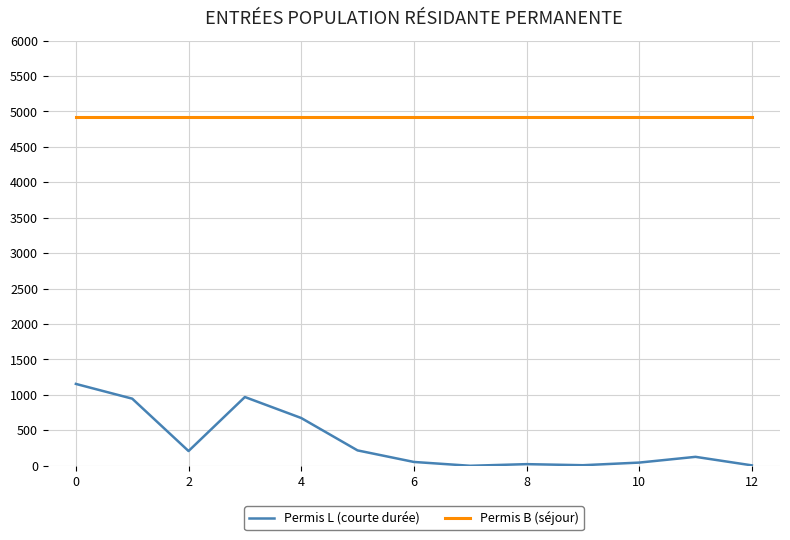

What is the difference between the maximum and minimum values in the Permis L (courte durée) series?

1155